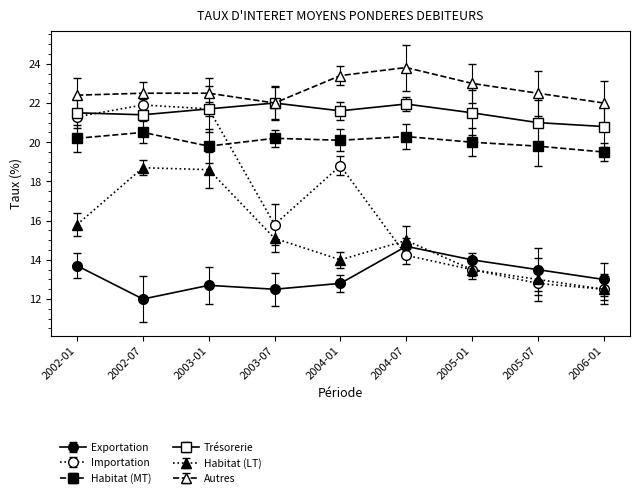

The Trésorerie series shows 21.5 at 2002-01. True or false?

True